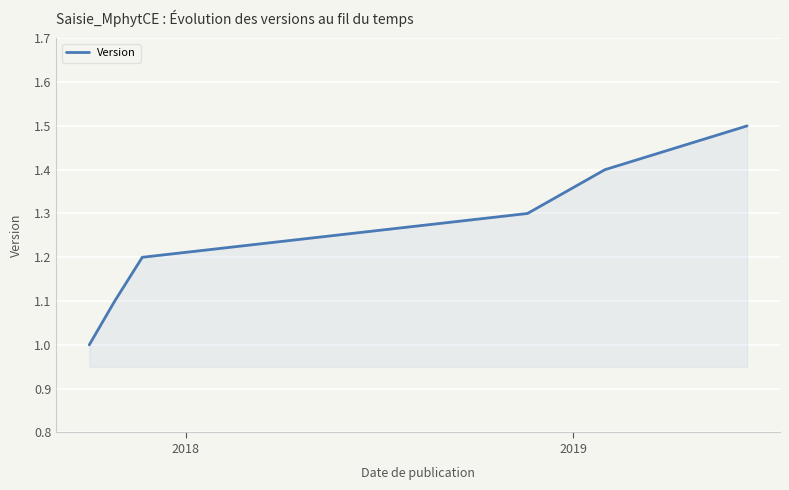

What is the minimum value shown in the chart?

1.0